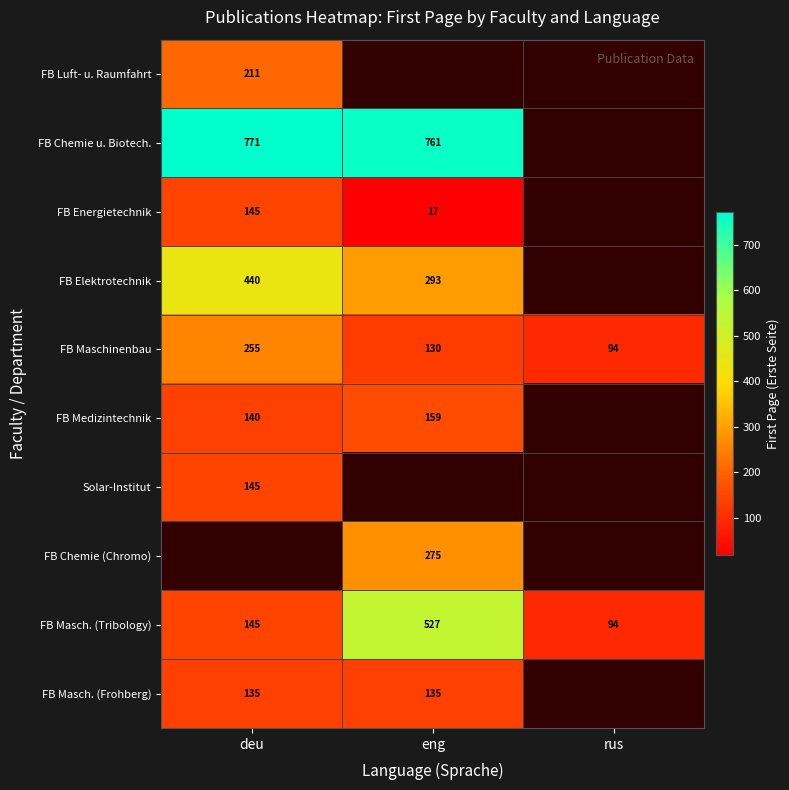

Rank the categories by FB Maschinenbau value from lowest to highest.

rus, eng, deu